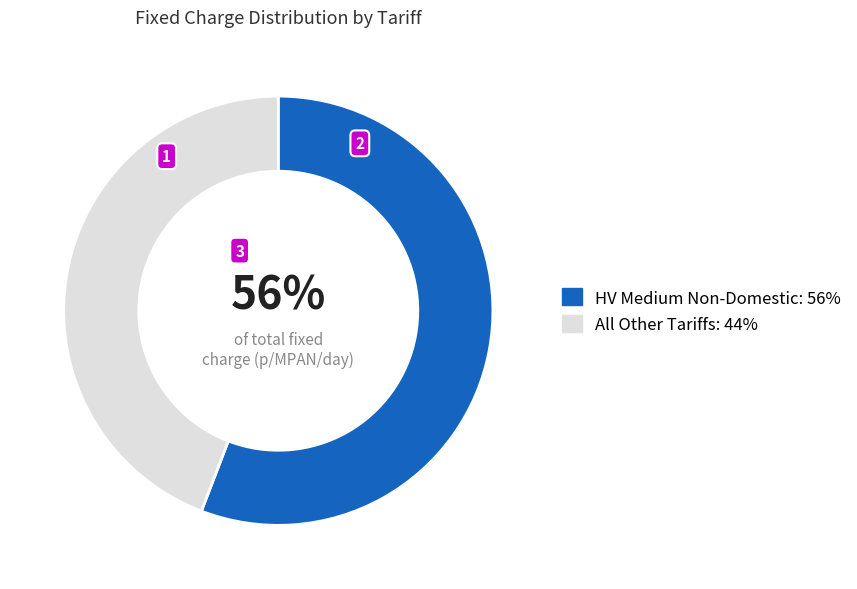

Is there a majority slice in this chart?

Yes